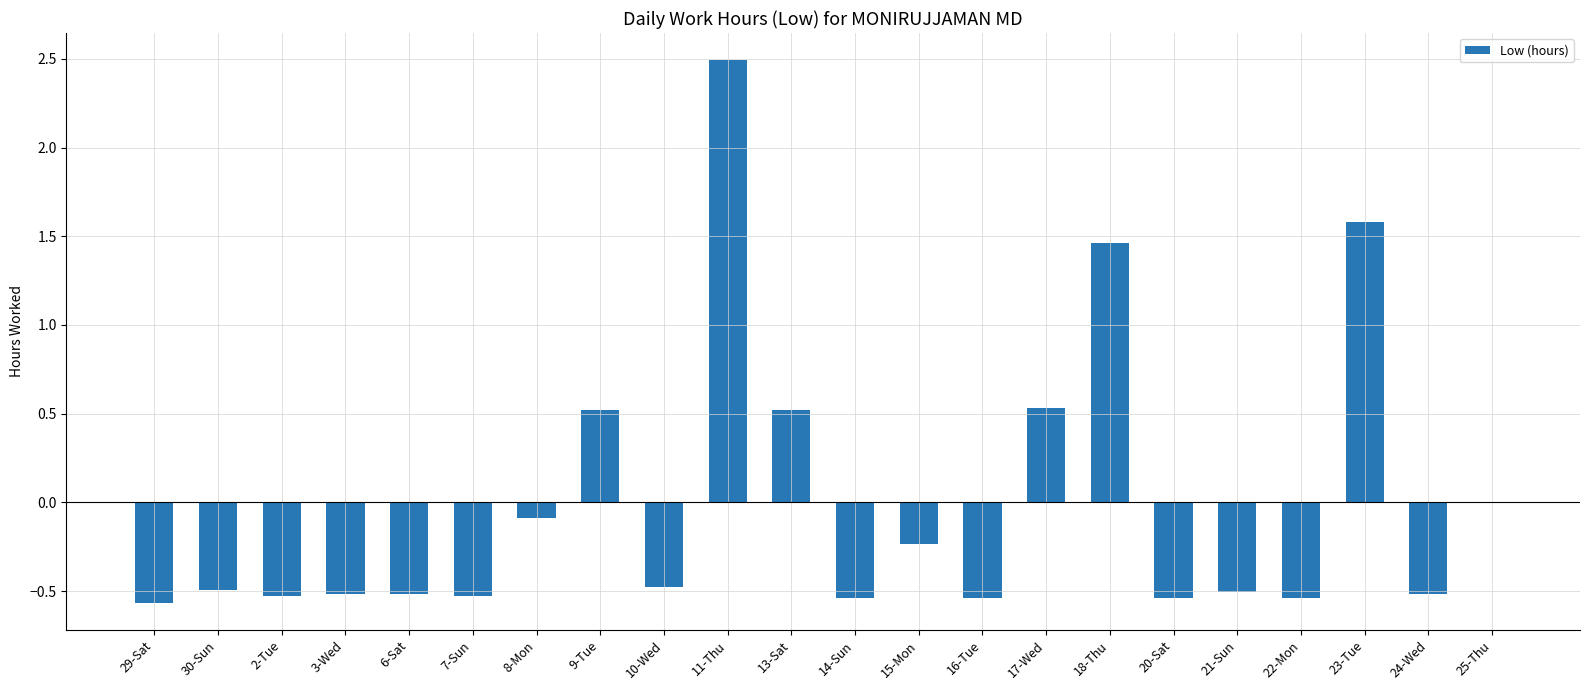

At which category does the chart reach its peak across all series?

11-Thu